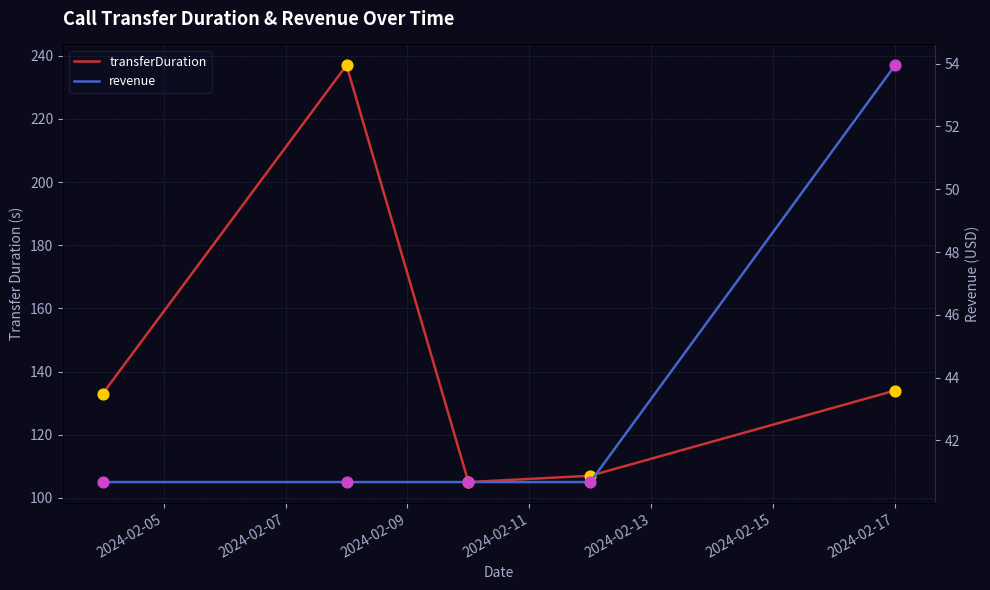

Which series has the largest Y range (max minus min)?

transferDuration